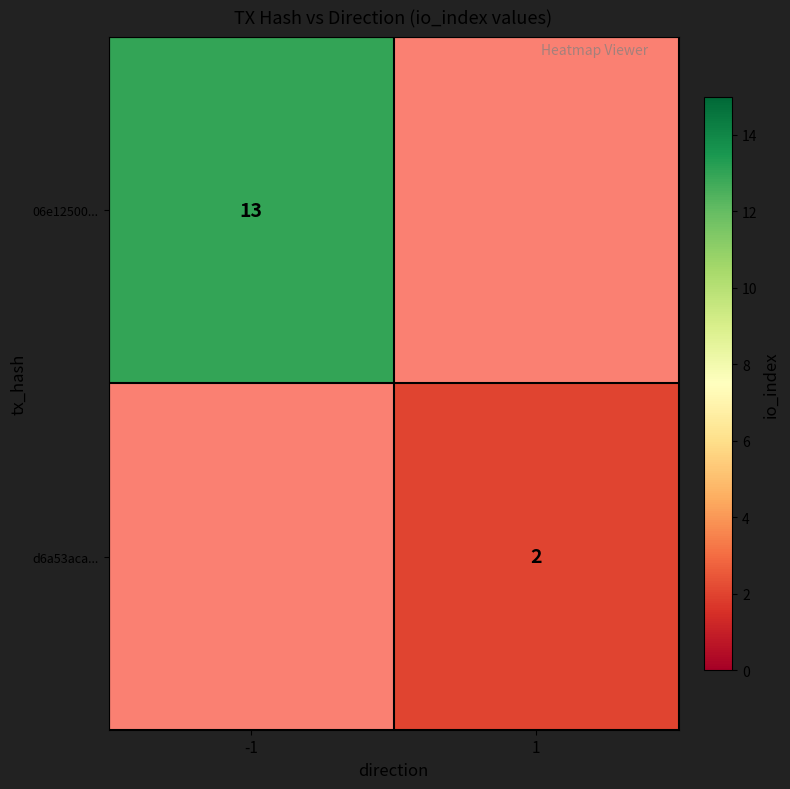

At how many categories does at least one series exceed 3?

1